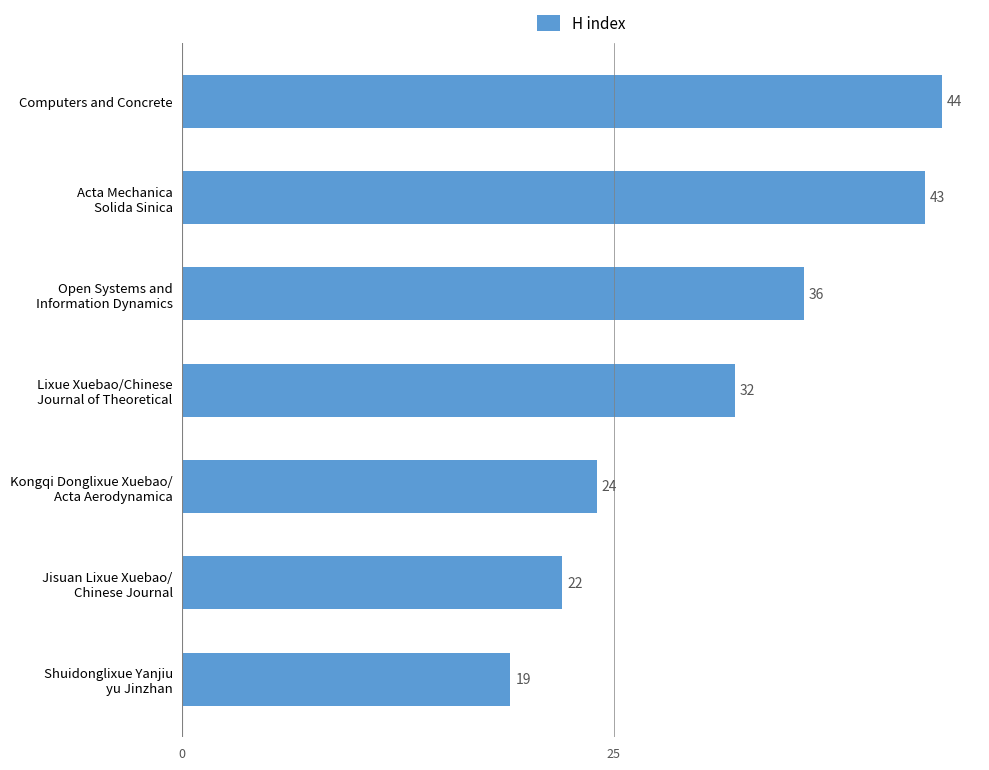

Is it true that the value at Computers and Concrete is 20?

False